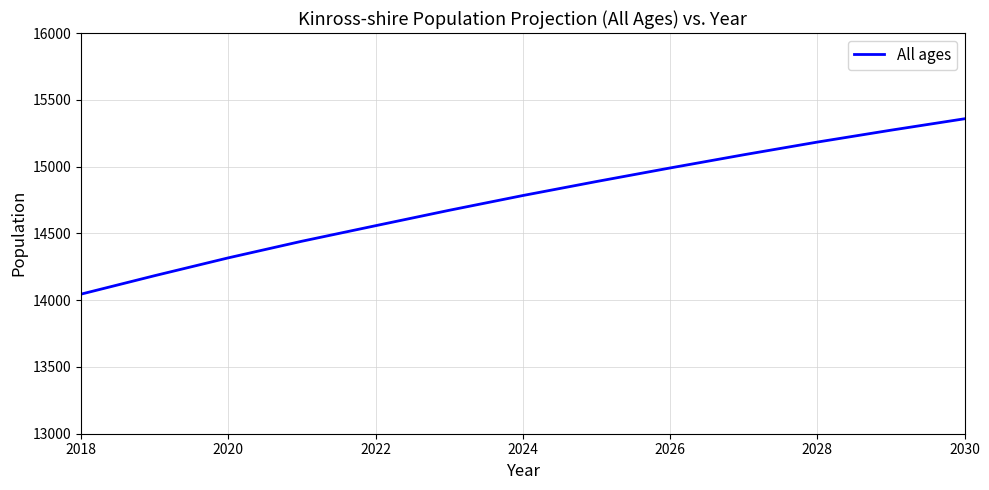

What is the greatest value displayed?

15358.0